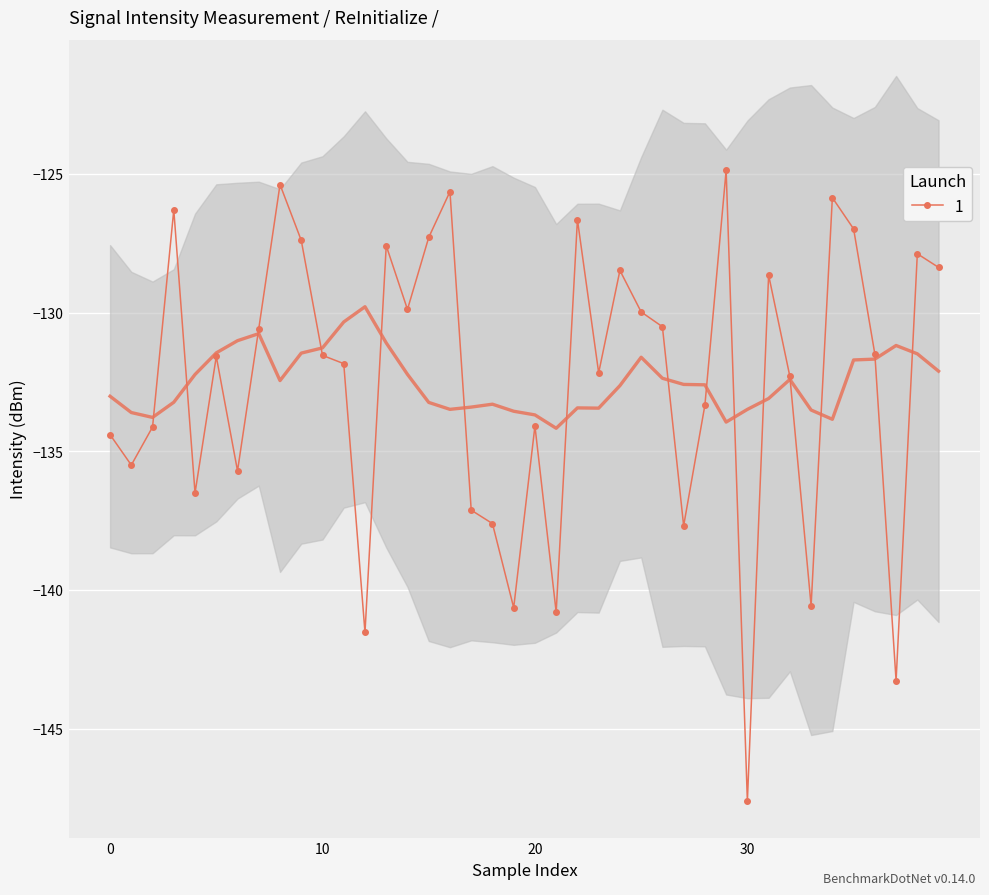

What is the change in value from 27 to 39?

+9.3